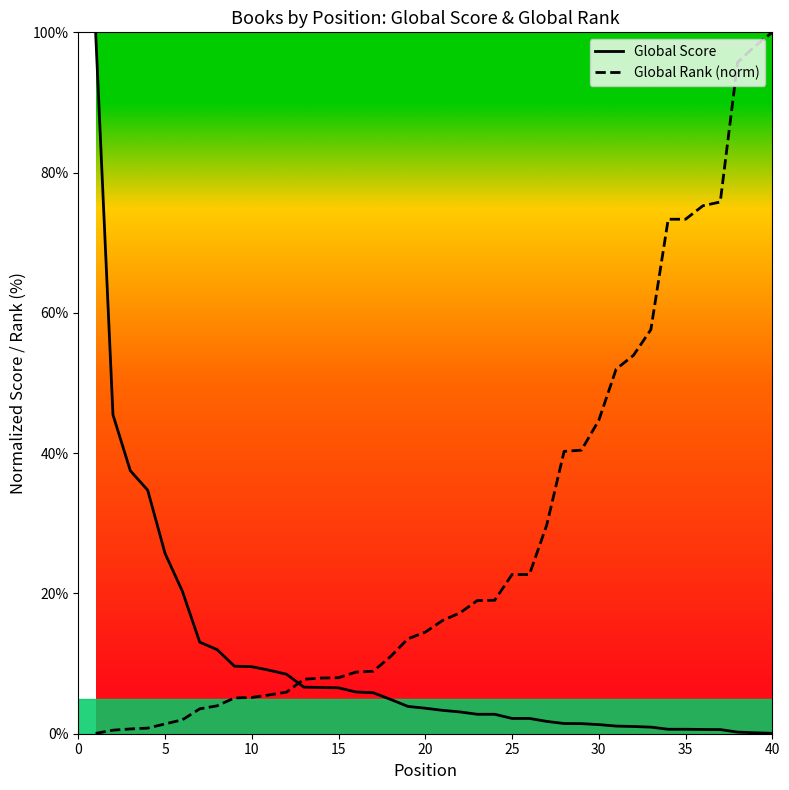

How many lines are shown in the chart?

2